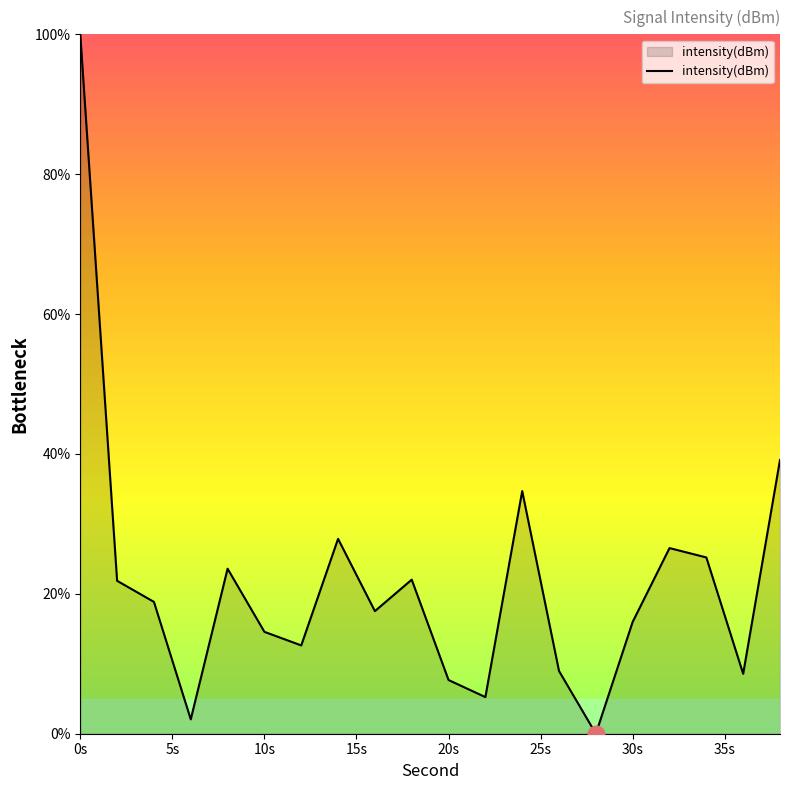

Does the chart have visible grid lines?

No